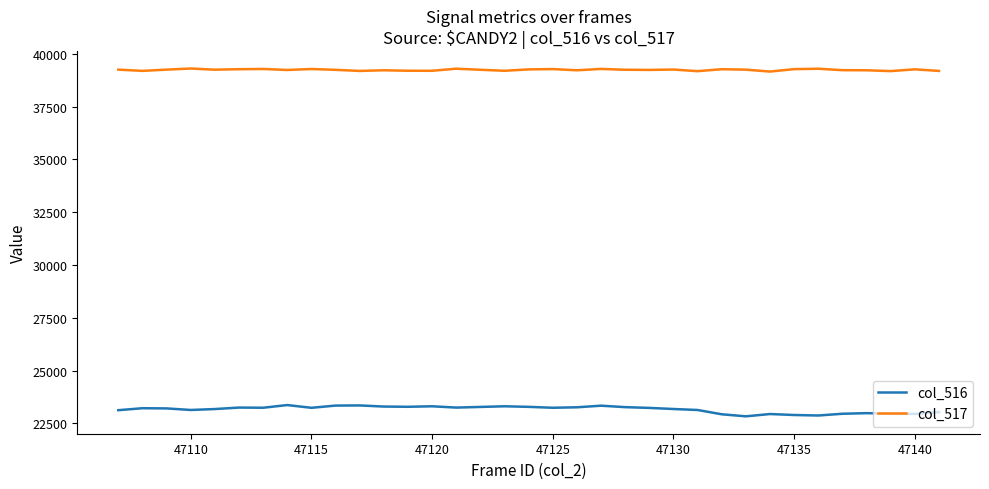

What is the difference between the maximum and minimum values in the col_516 series?

534